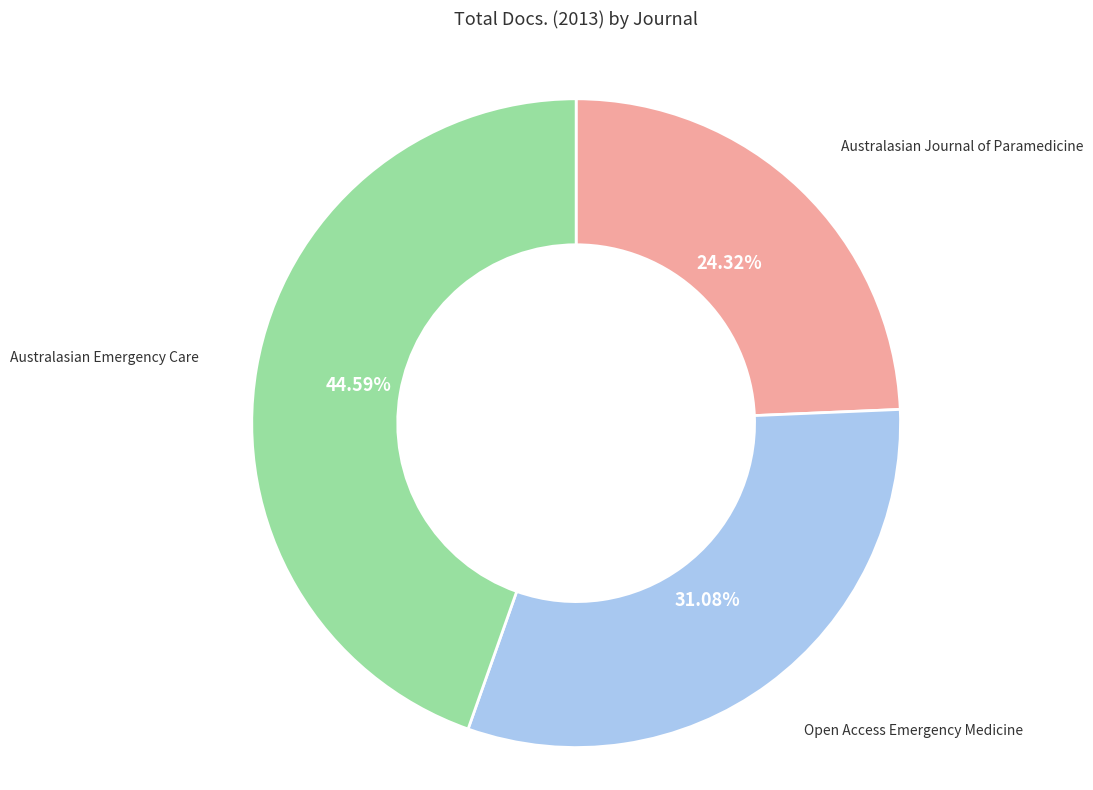

Is there a majority slice in this chart?

No